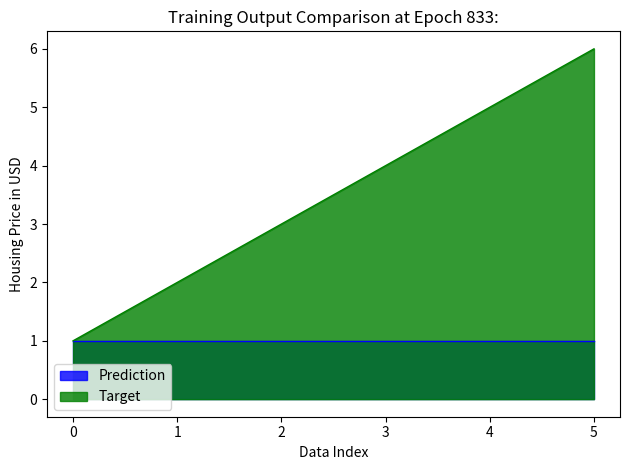

Reading left to right, transcribe all the data shown in this chart.

1	2	3	4	5	6